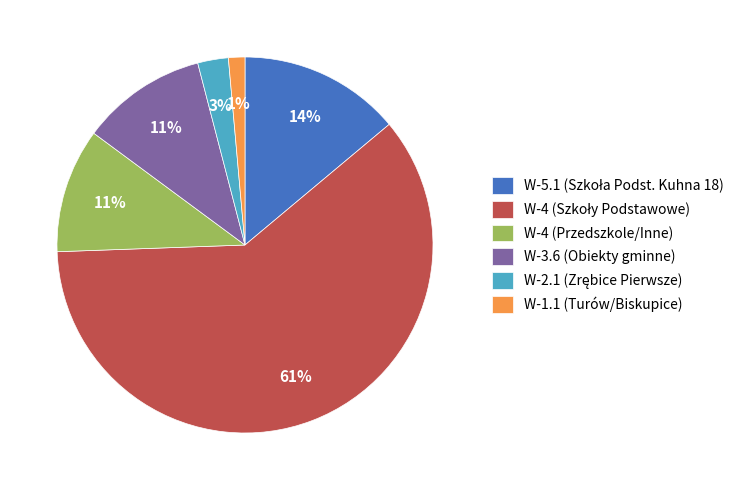

To the nearest percent, what is the average slice percentage?

17%